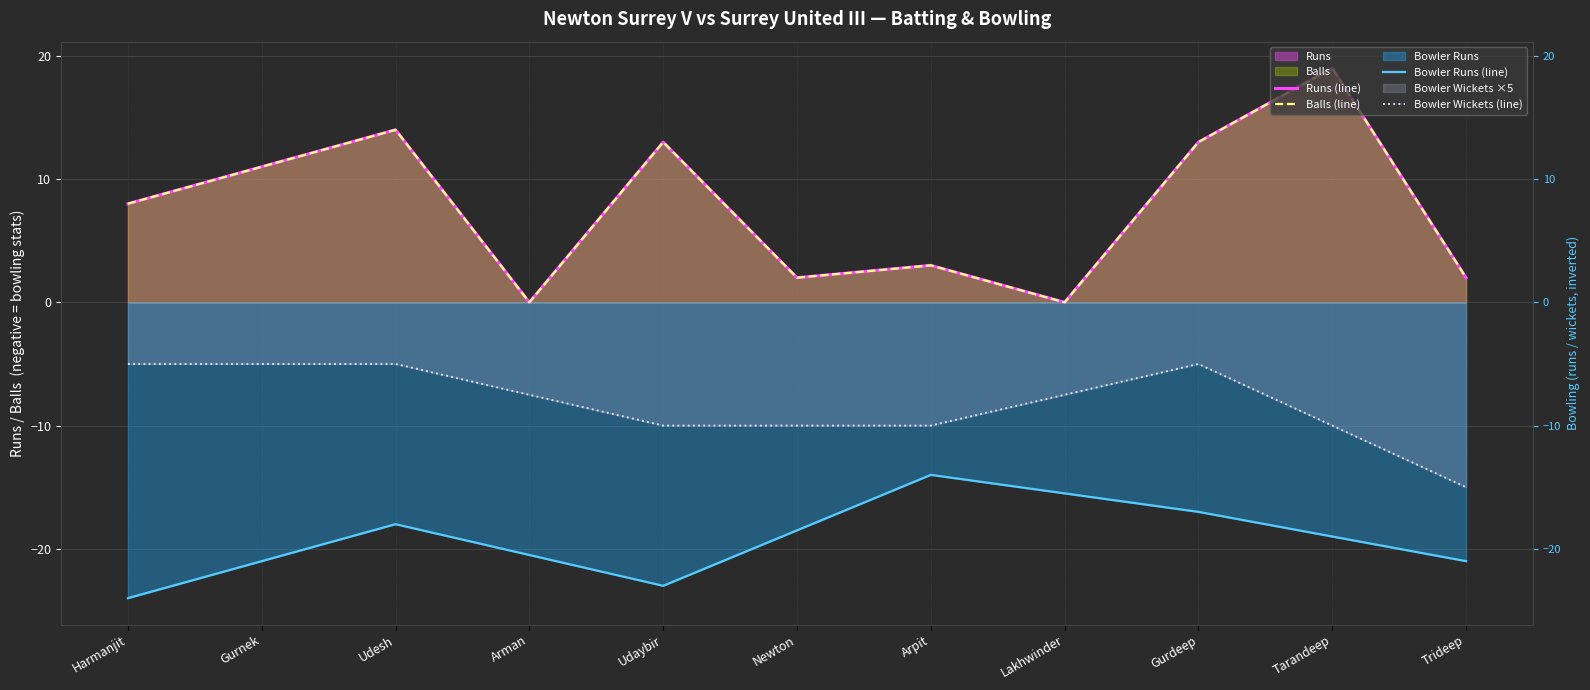

At which category does Runs reach its first local valley?

Arman